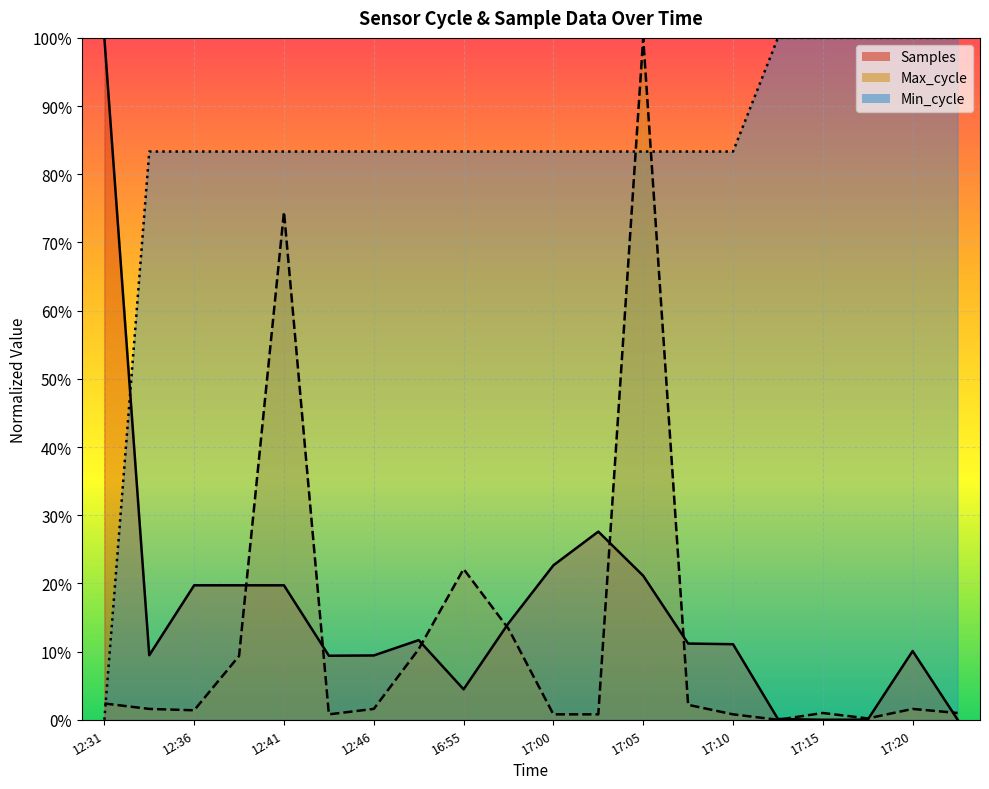

Is the value of Min_cycle at 12:31 greater than the value of Samples at 17:07?

No